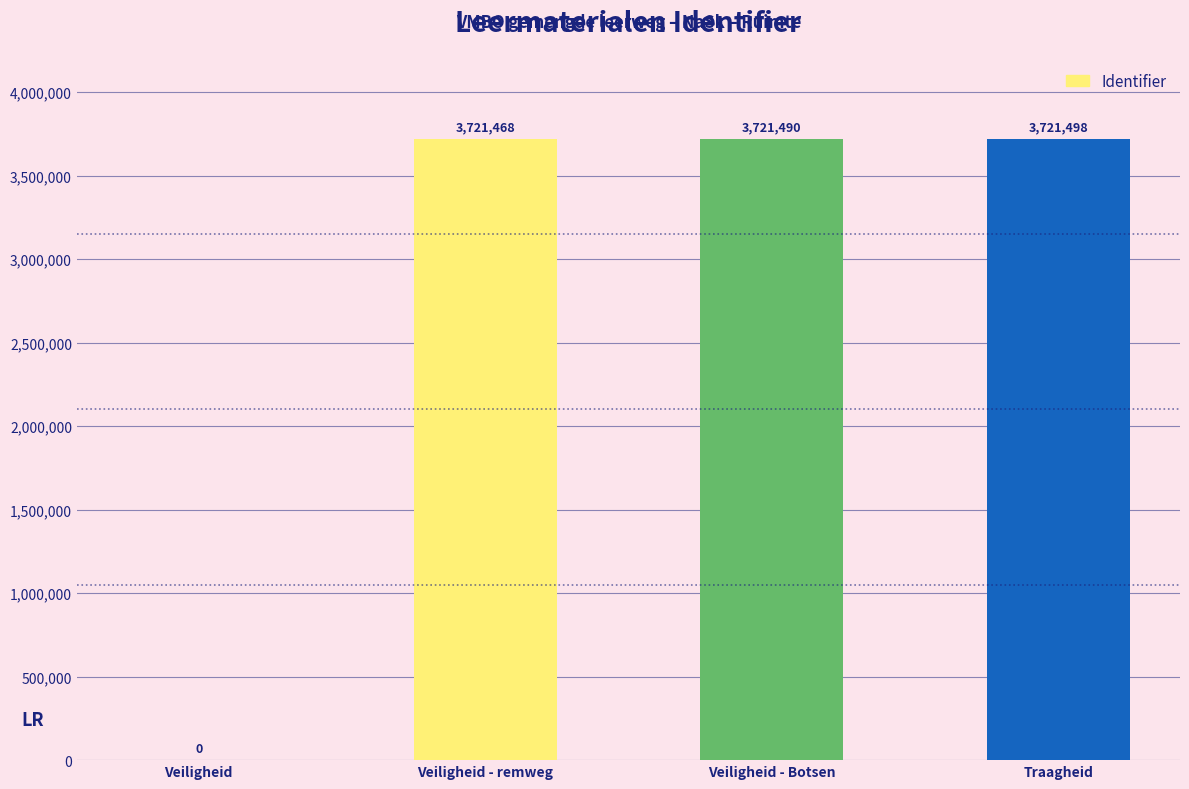

What is the greatest value displayed?

3721498